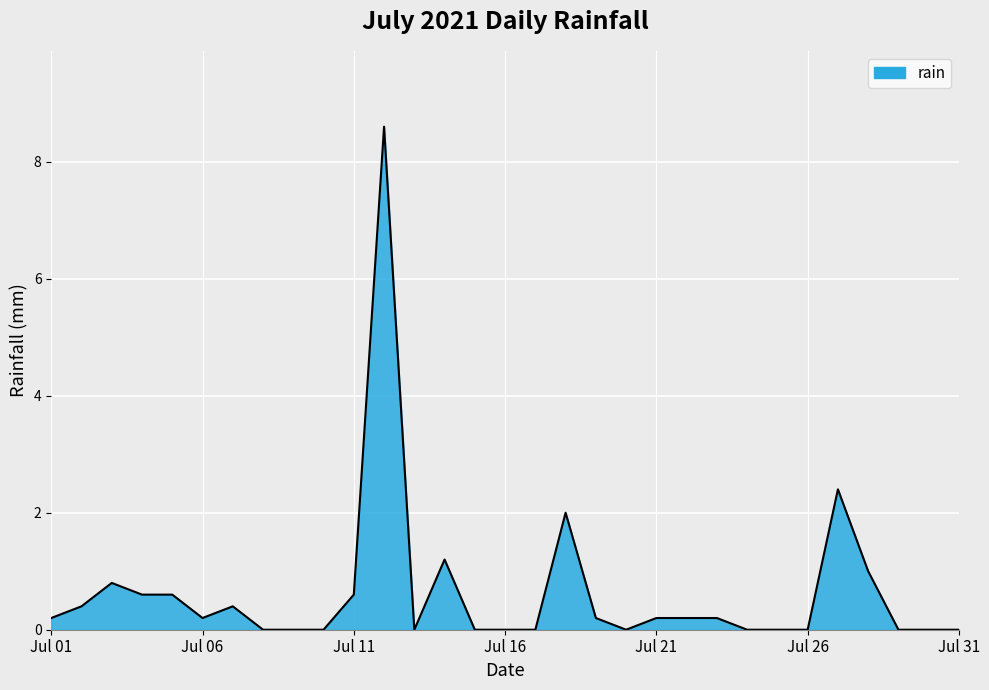

What is the difference between the maximum and minimum values?

8.6